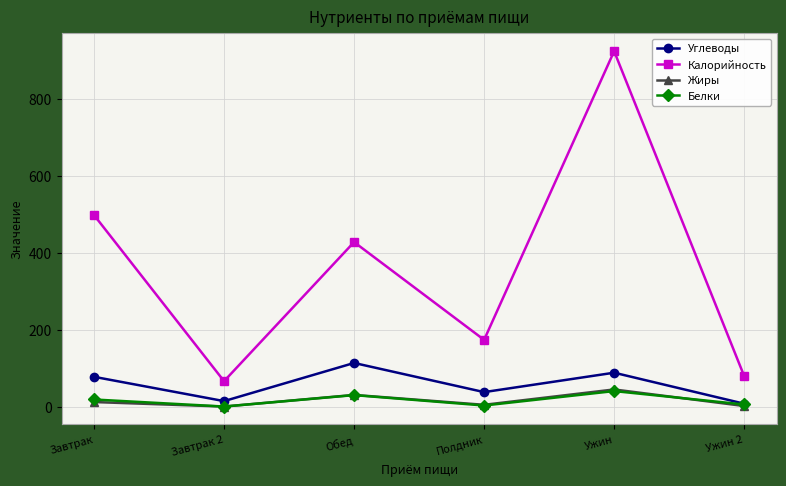

Where is the first local maximum for Калорийность?

Обед